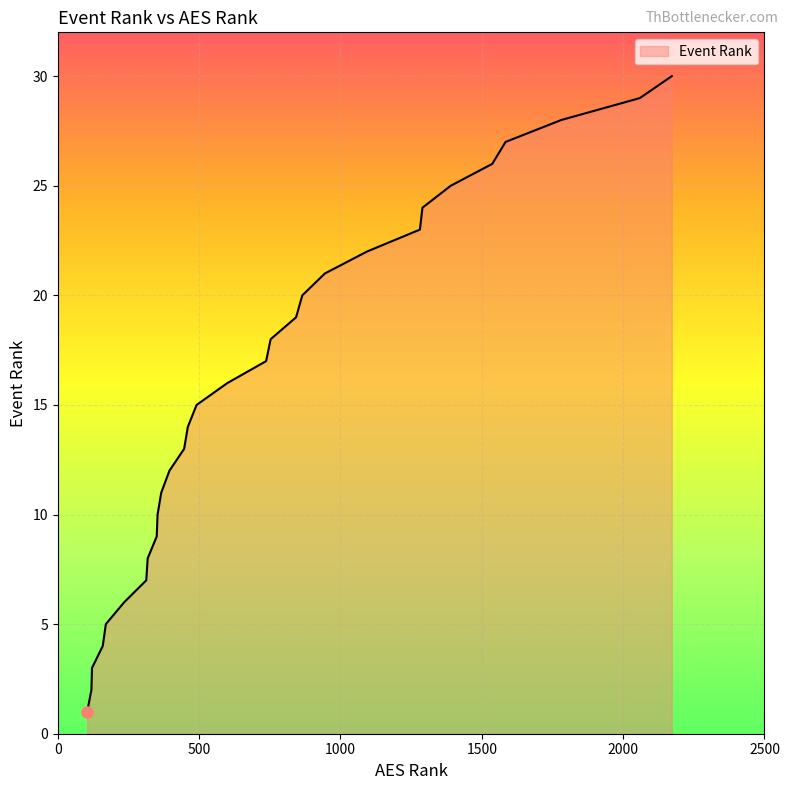

What is the greatest value displayed?

30